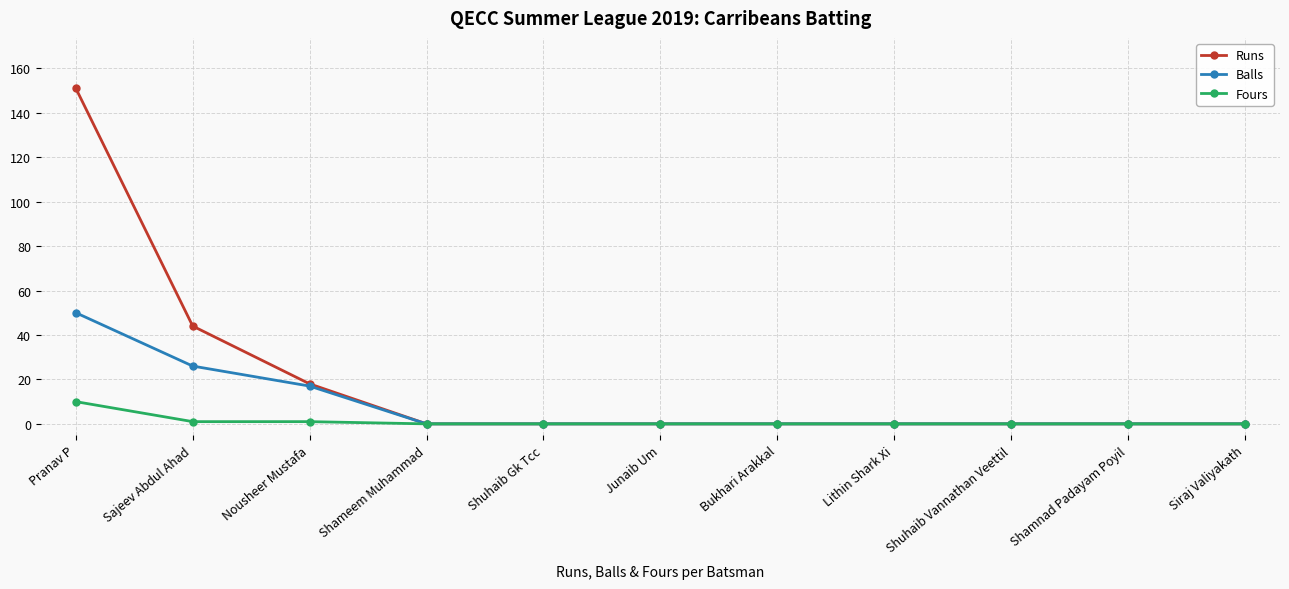

Rank the series by their average value, from highest to lowest.

Runs, Balls, Fours